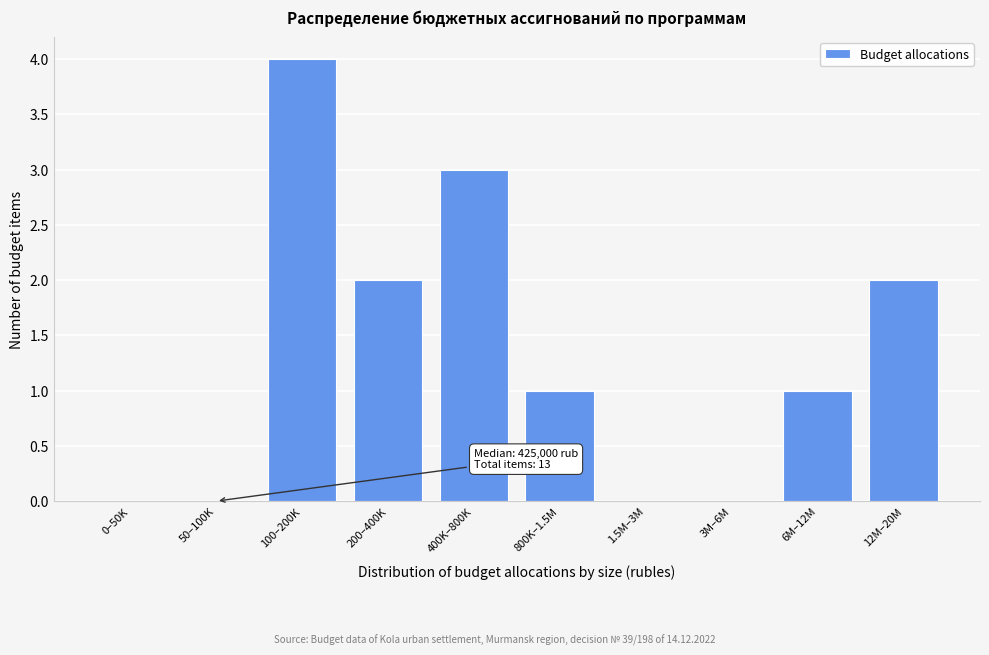

Reading left to right, transcribe all the data shown in this chart.

0–50K=0	50–100K=0	100–200K=4	200–400K=2	400K–800K=3	800K–1.5M=1	1.5M–3M=0	3M–6M=0	6M–12M=1	12M–20M=2